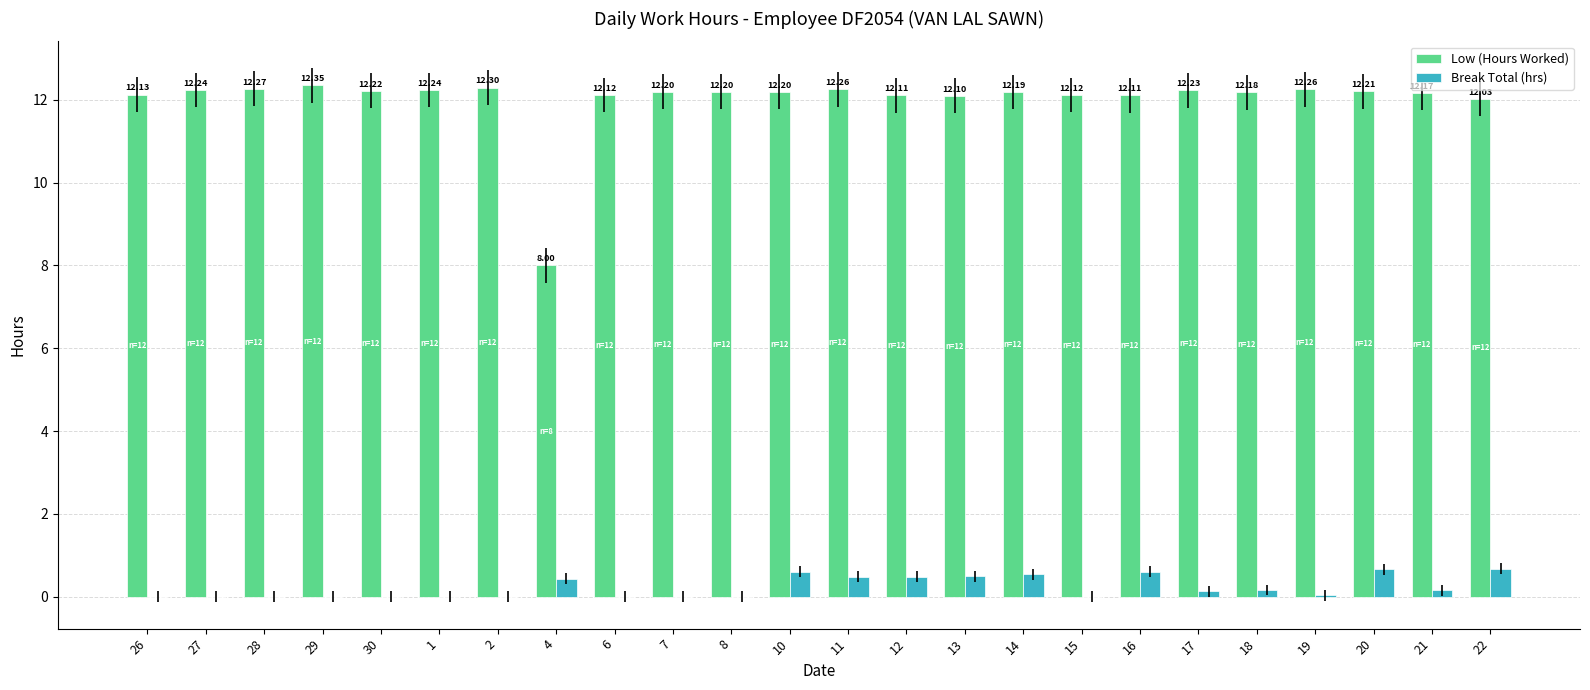

How many distinct data groups are displayed?

2